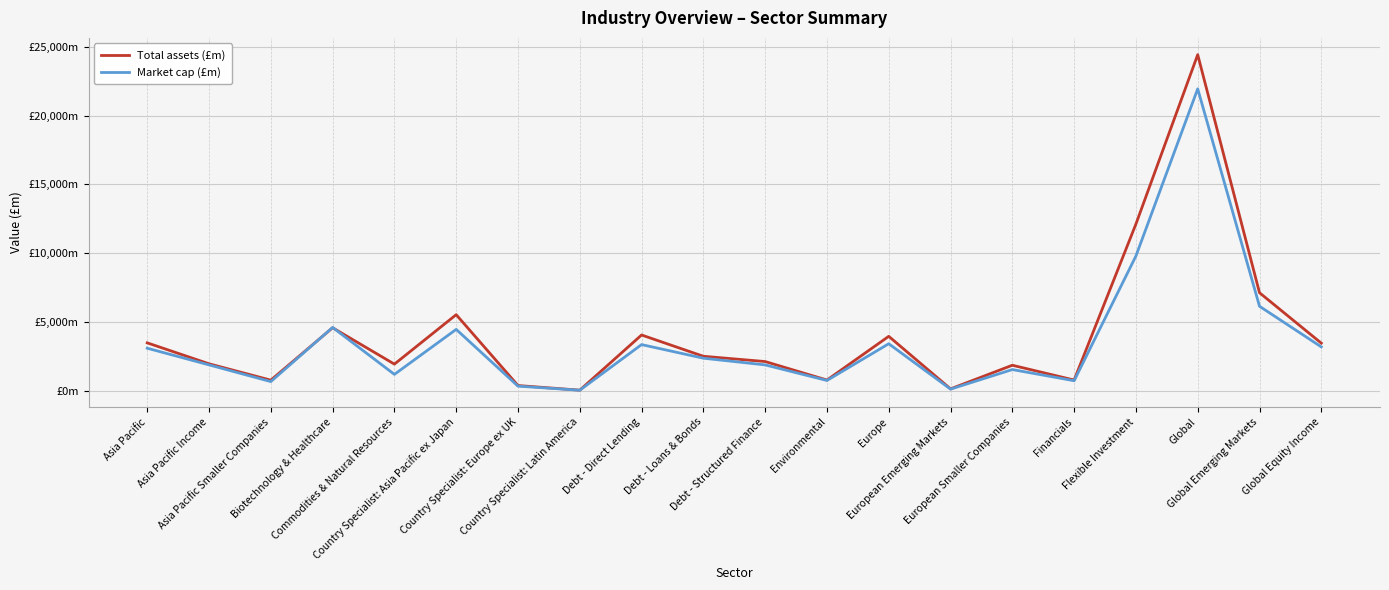

Which series changed the most between Debt - Loans & Bonds and Debt - Structured Finance?

Market cap (£m)